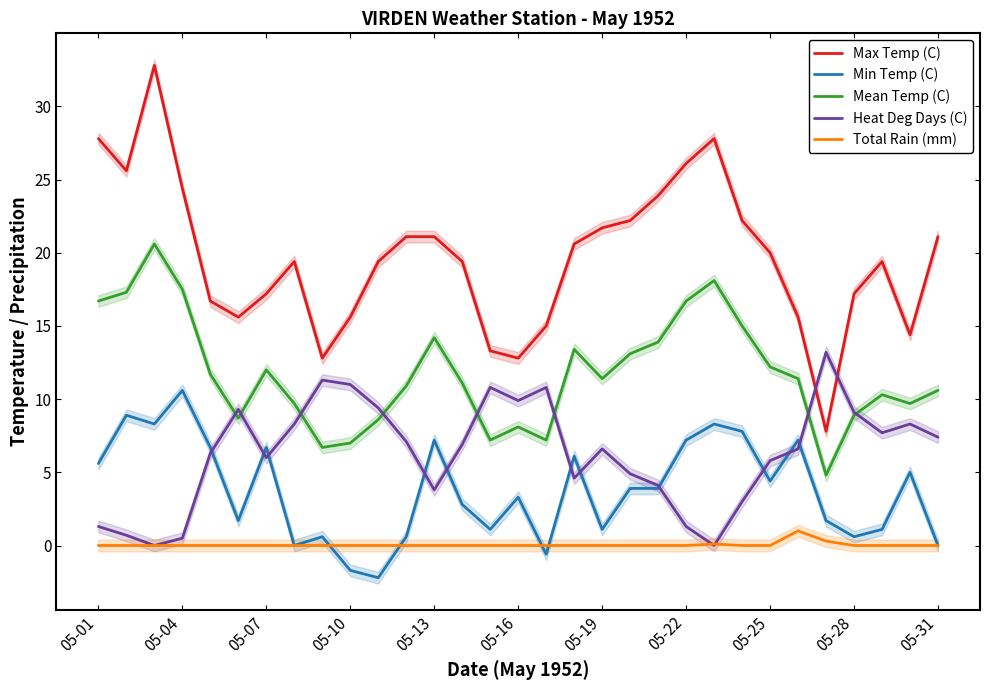

What are all the series names shown in the legend?

Max Temp (C), Min Temp (C), Mean Temp (C), Heat Deg Days (C), Total Rain (mm)